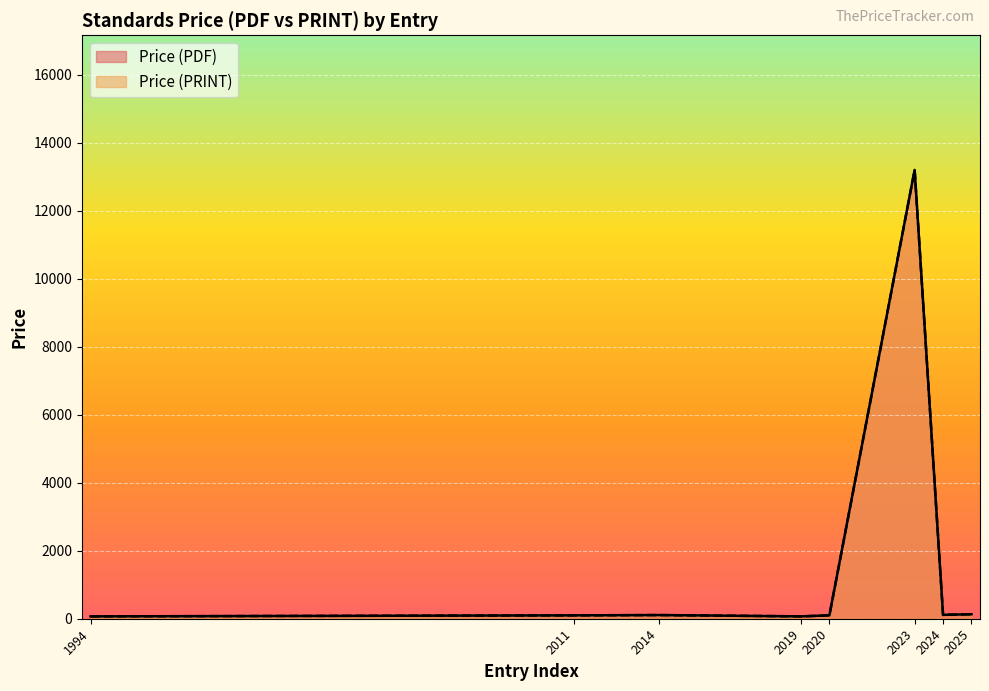

What is the difference between the maximum and minimum values in the Price (PDF) series?

13180.0